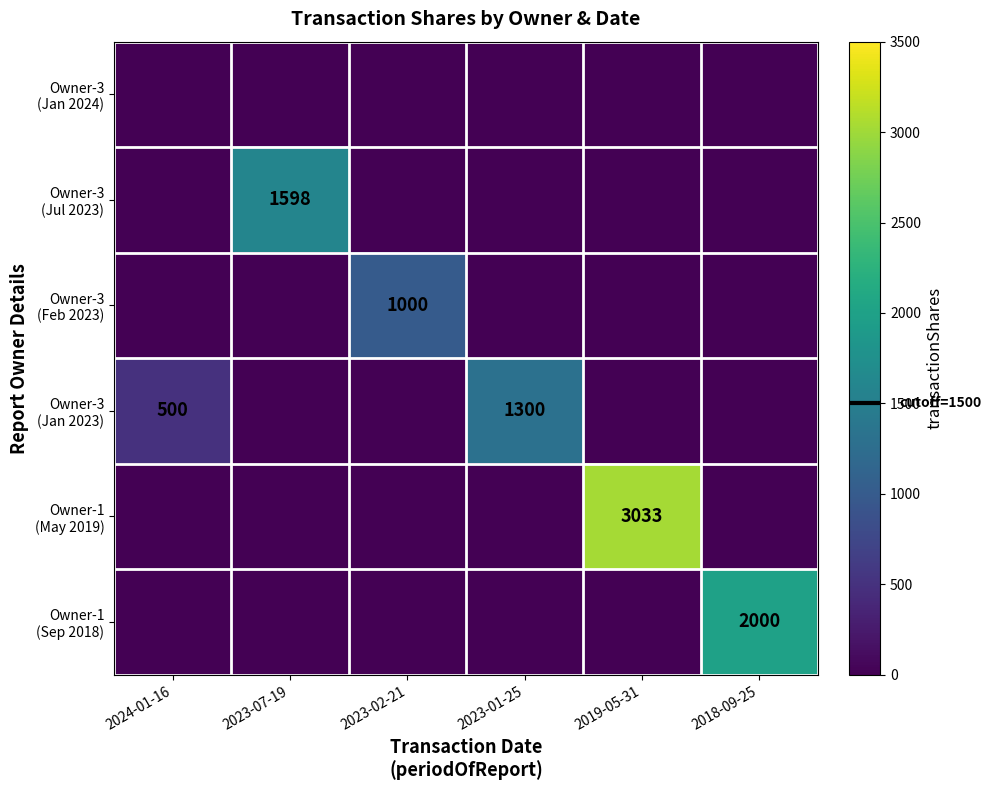

The value of Owner-3 (Jul 2023) at 2023-01-25 is -514. True or false?

False